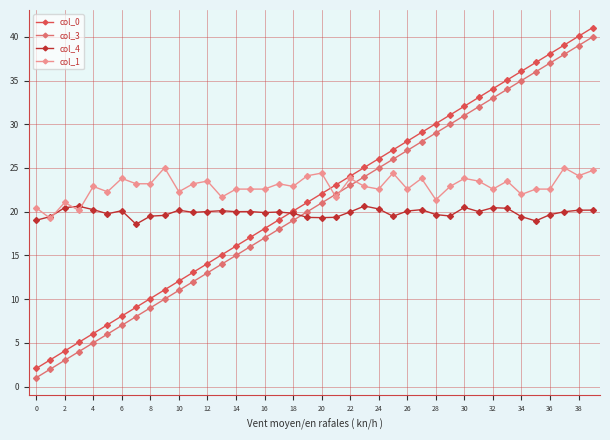

What is the minimum value shown in the chart?

1.0